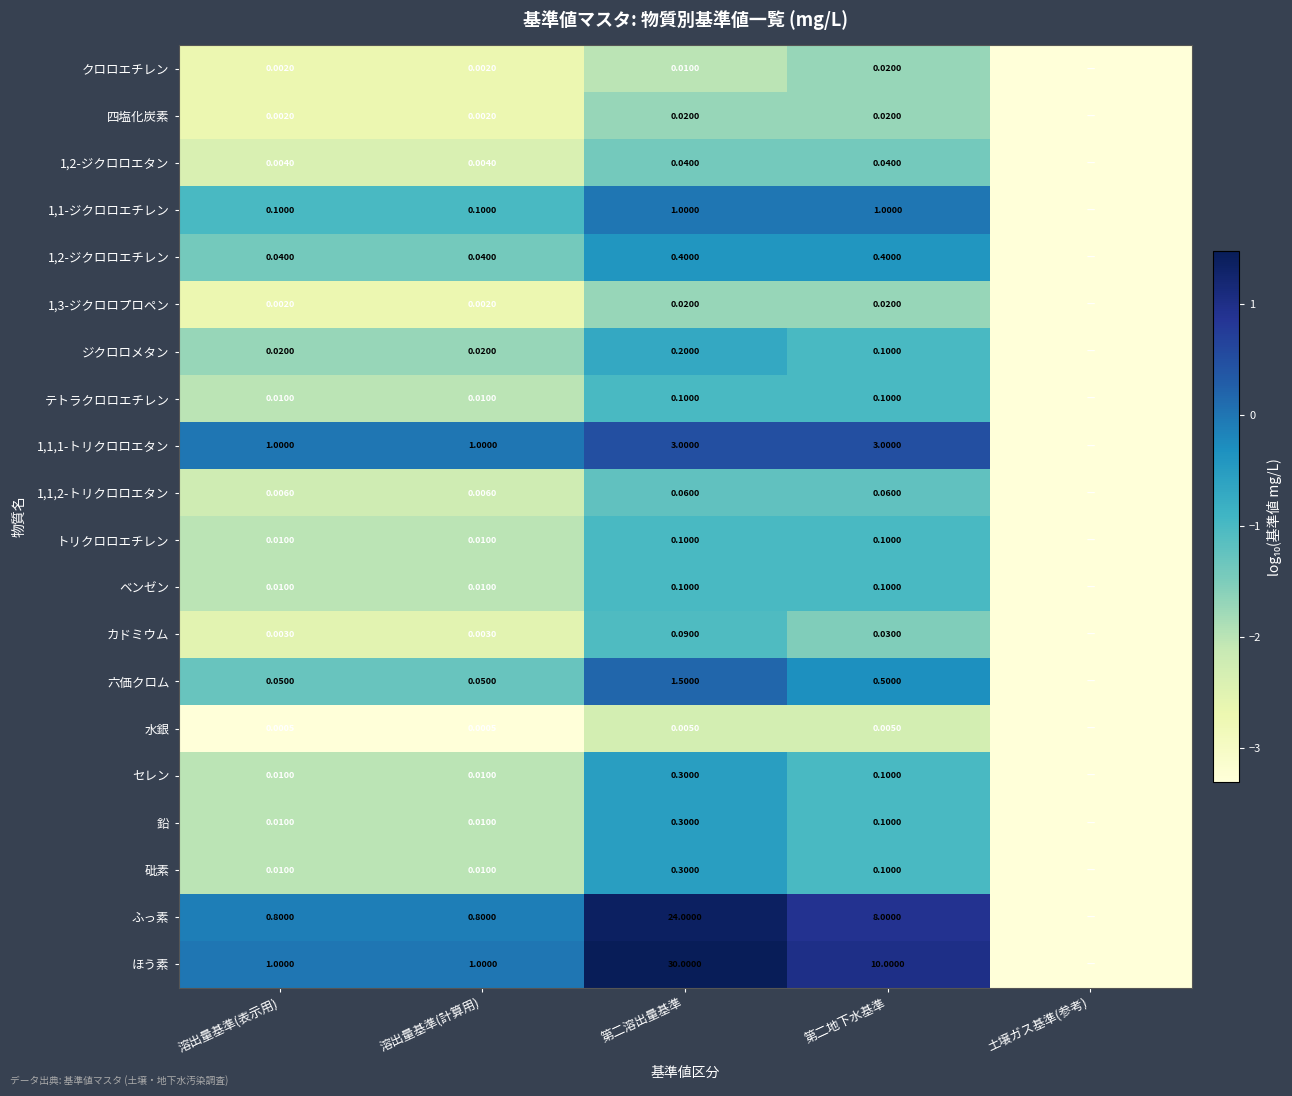

Is it true that トリクロロエチレン equals -3.5 at 溶出量基準(表示用)?

False